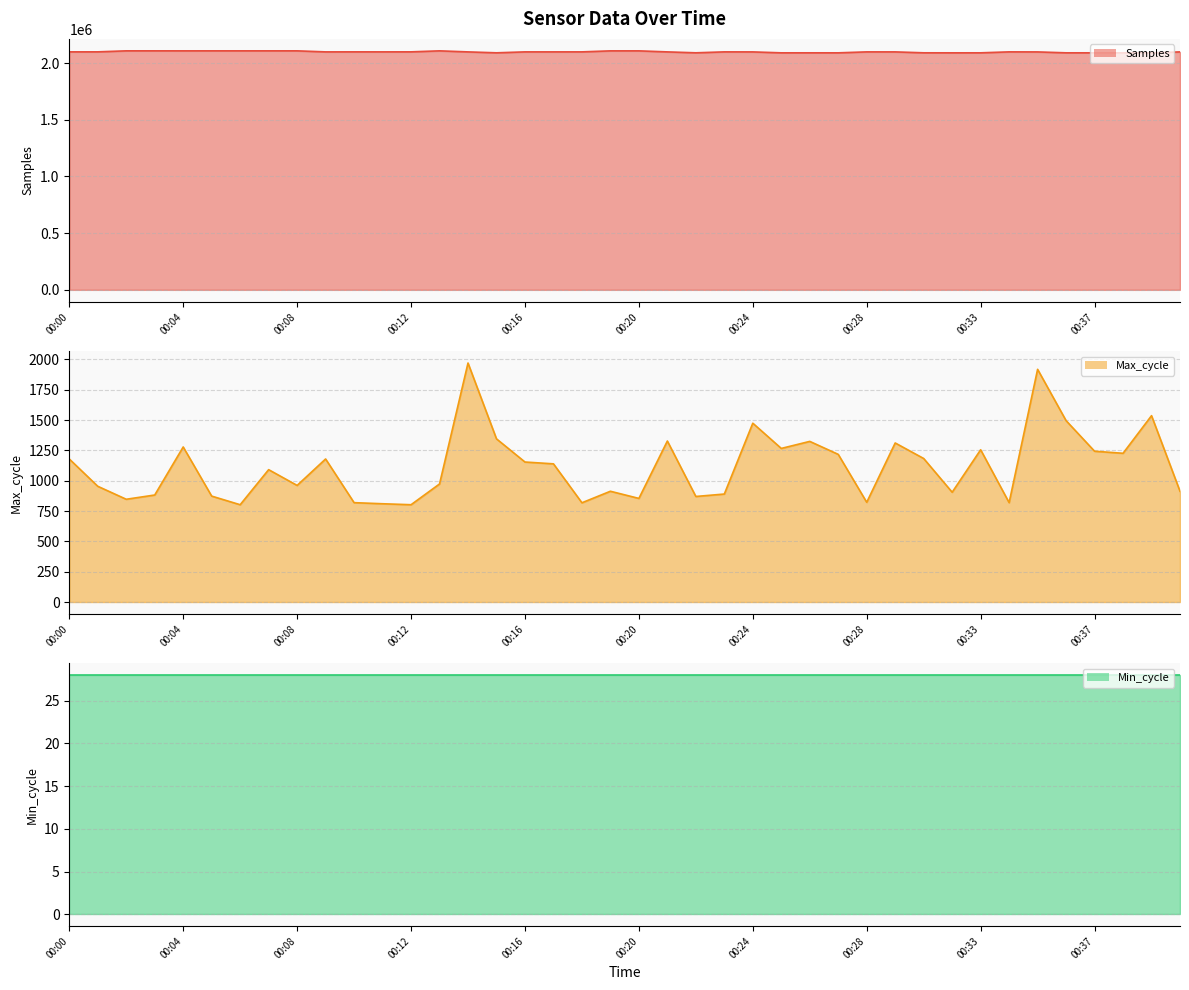

What is the average value of the Samples line series?

2099264